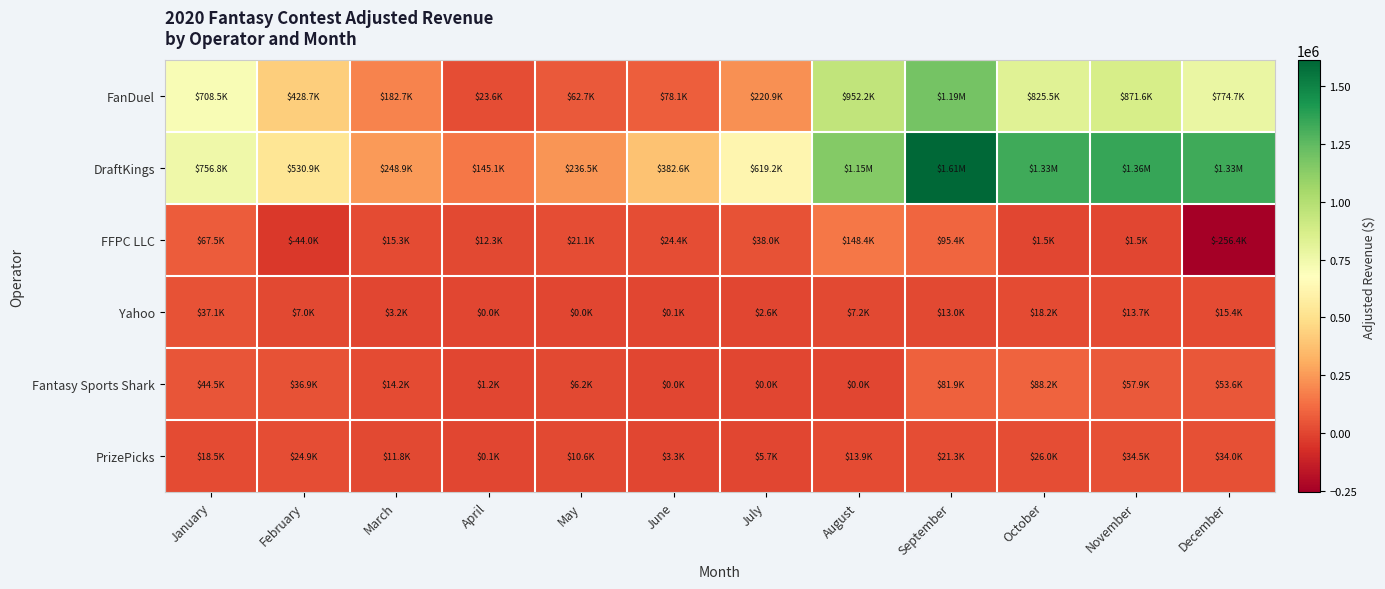

Which series has the largest range (max minus min)?

DraftKings